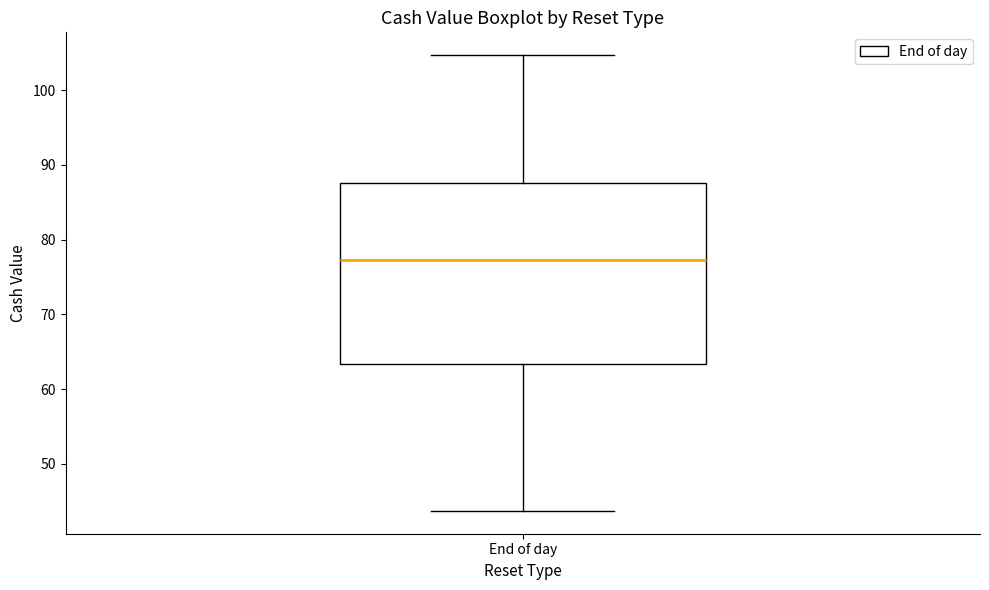

Read this box plot against the y-axis: the position of the median line, the range covered by the box, and the ends of both whiskers. The values are not printed on the chart, so give them approximately, as read against the axis.

median 77, box 63 to 88, whiskers 44 to 105